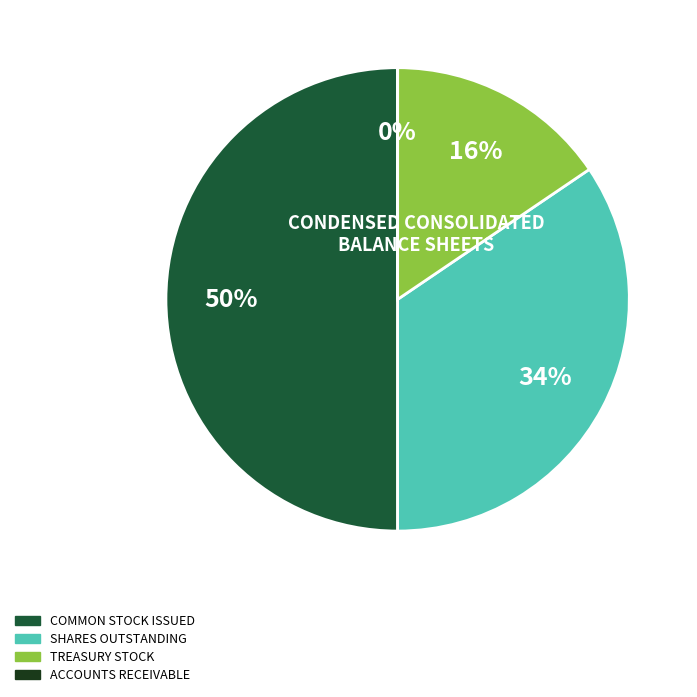

To the nearest percent, what is the average slice percentage?

25%